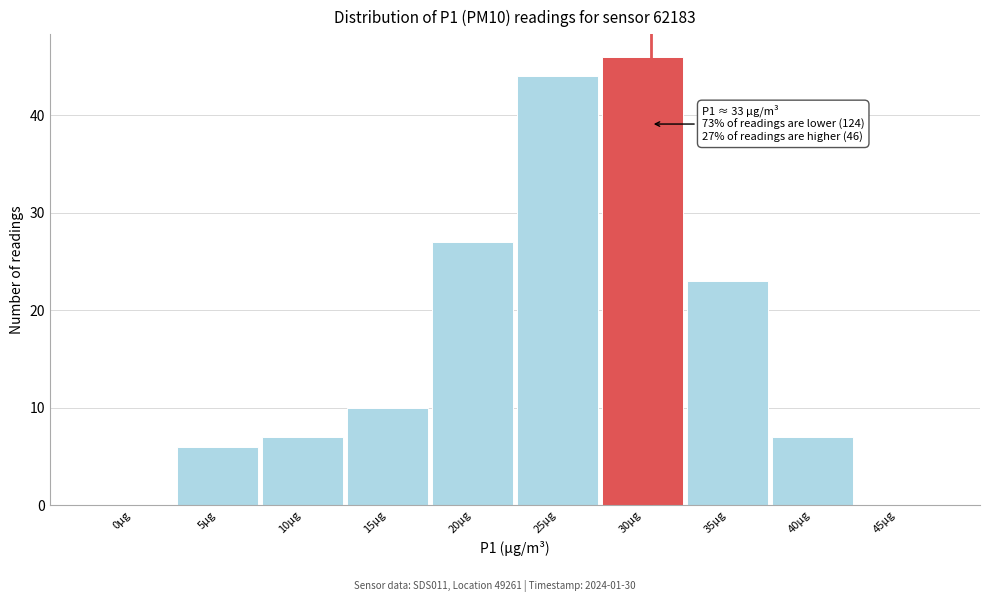

Reading right to left, transcribe all the data shown in this chart.

45µg=0	40µg=7	35µg=23	30µg=46	25µg=44	20µg=27	15µg=10	10µg=7	5µg=6	0µg=0